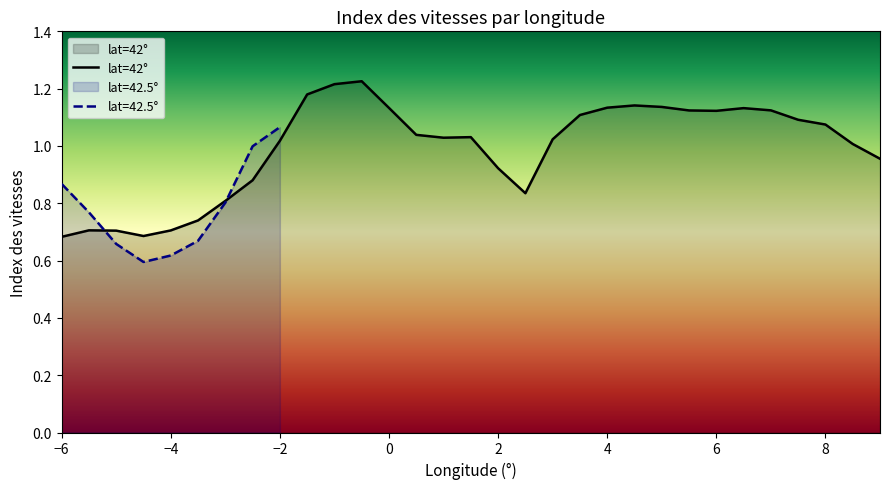

Reading left to right, transcribe all the data shown in this chart.

-6.0=0.7	-5.5=0.7	-5.0=0.7	-4.5=0.7	-4.0=0.7	-3.5=0.7	-3.0=0.8	-2.5=0.9	-2.0=1.0	-1.5=1.2	-1.0=1.2	-0.5=1.2	0.0=1.1	0.5=1.0	1.0=1.0	1.5=1.0	2.0=0.9	2.5=0.8	3.0=1.0	3.5=1.1	4.0=1.1	4.5=1.1	5.0=1.1	5.5=1.1	6.0=1.1	6.5=1.1	7.0=1.1	7.5=1.1	8.0=1.1	8.5=1.0	9.0=1.0	-6.0=0.9	-5.5=0.8	-5.0=0.7	-4.5=0.6	-4.0=0.6	-3.5=0.7	-3.0=0.8	-2.5=1.0	-2.0=1.1